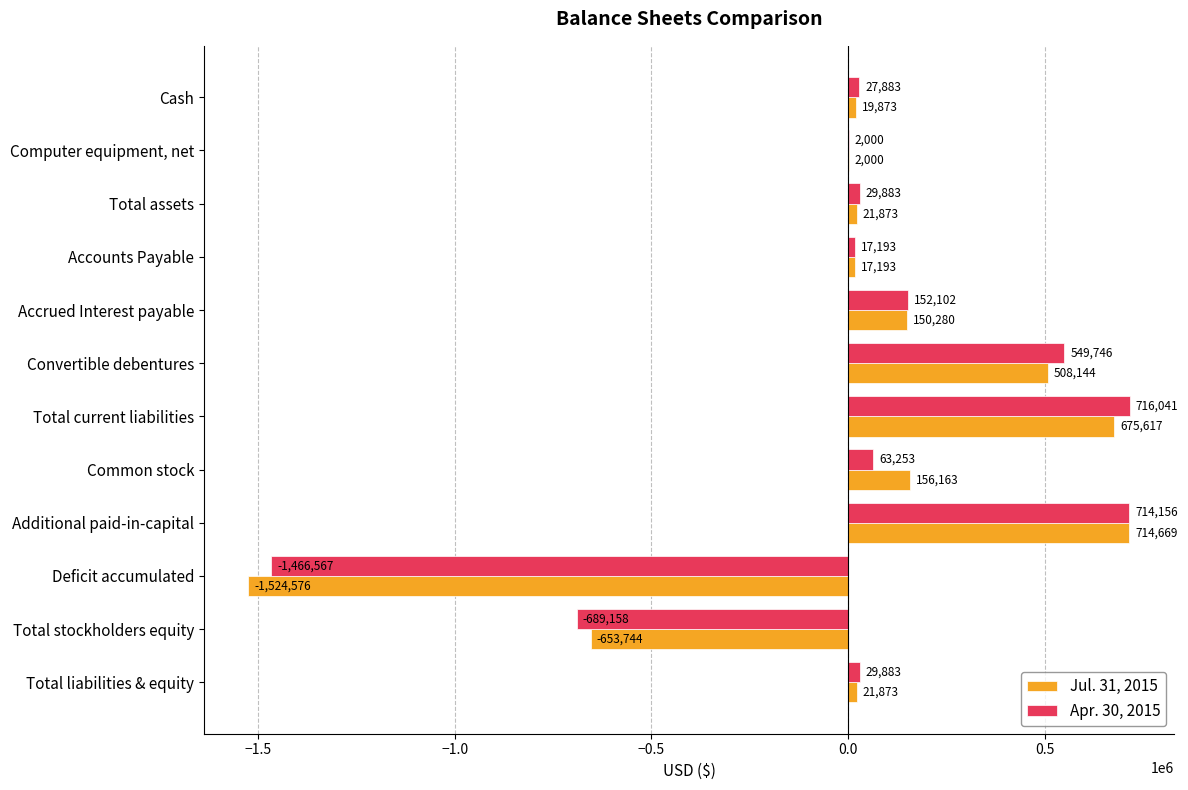

At which label is Jul. 31, 2015 closest to -404953?

Total stockholders equity